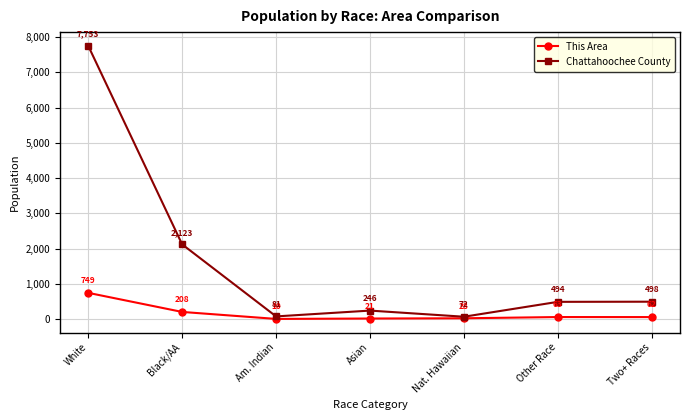

True or false: This Area has a value of 343 at White.

False